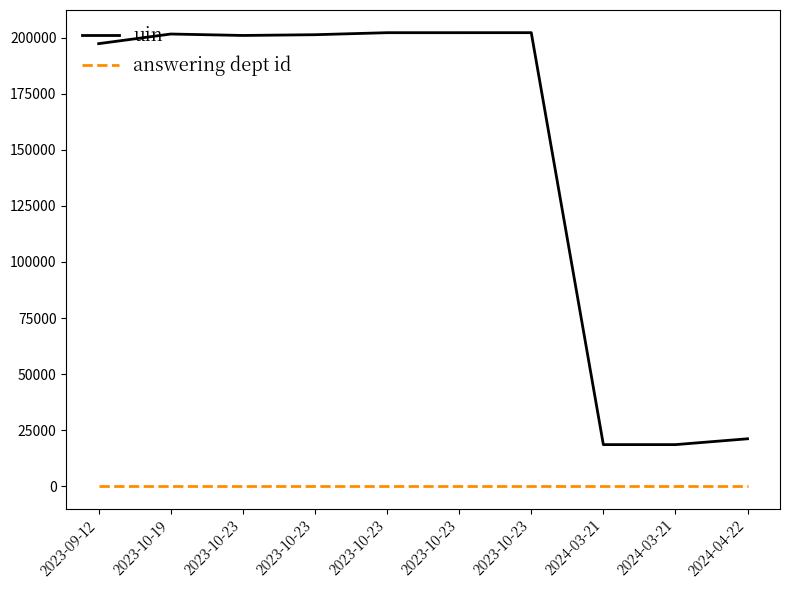

Count the number of data series in this chart.

2